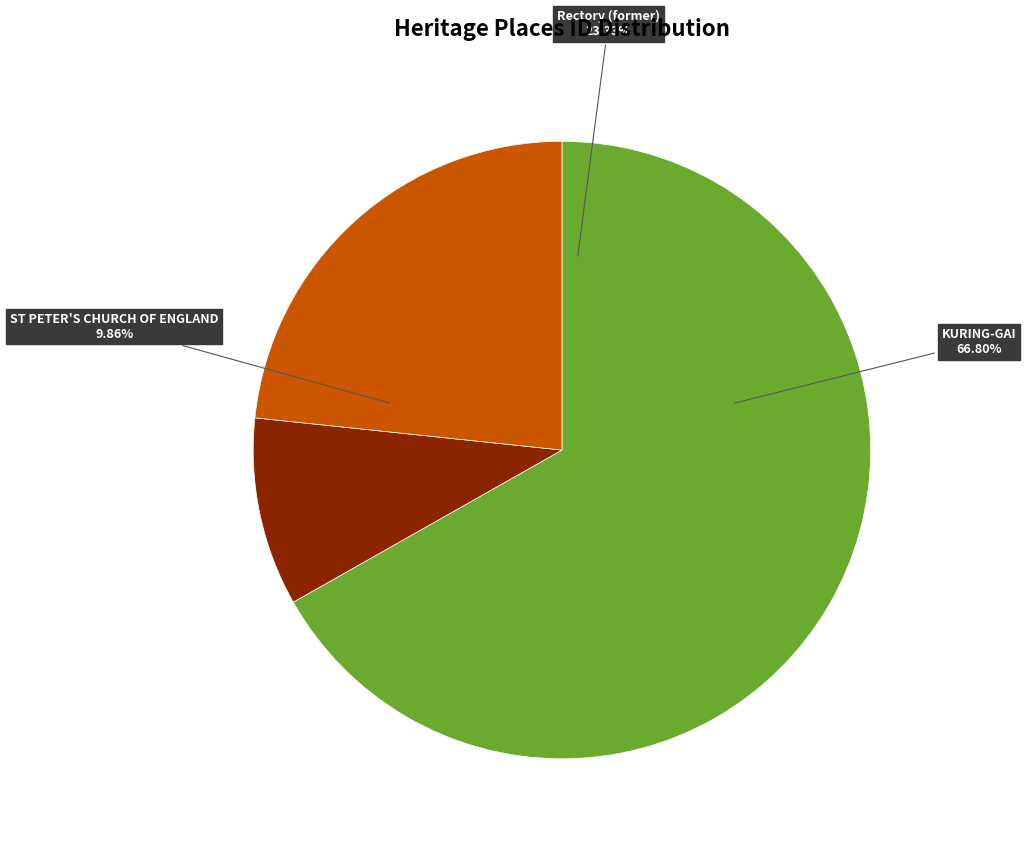

Which has a higher value, KURING-GAI or Rectory (former)?

KURING-GAI